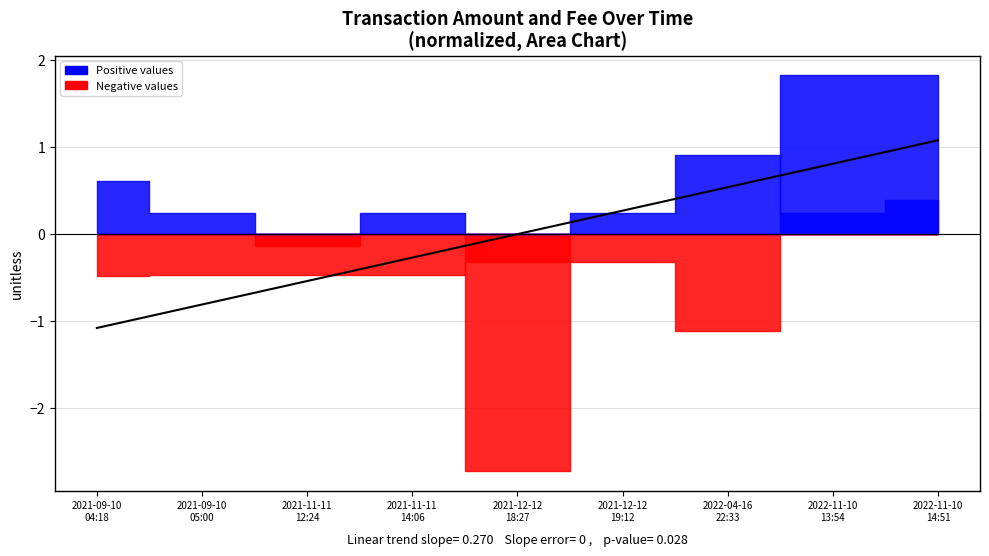

How many lines are shown in the chart?

1